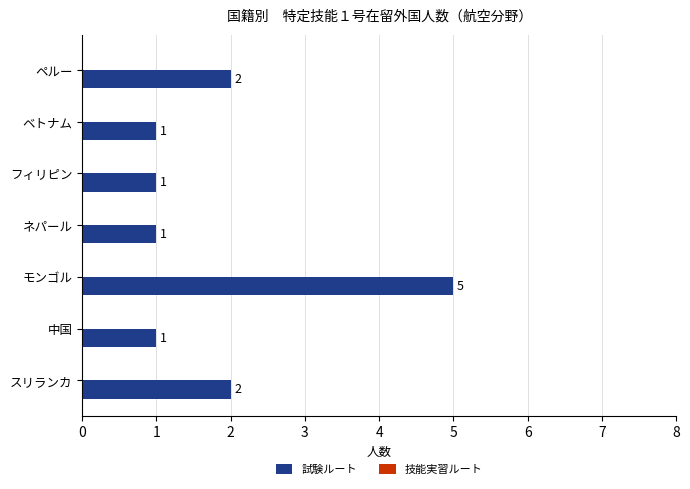

Count the values in the range 1 to 2.

6